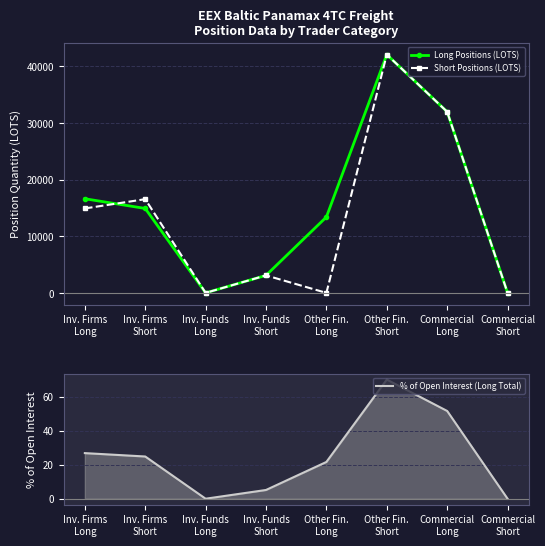

Where is the first local maximum for Long Positions (LOTS)?

Other Fin.
Short